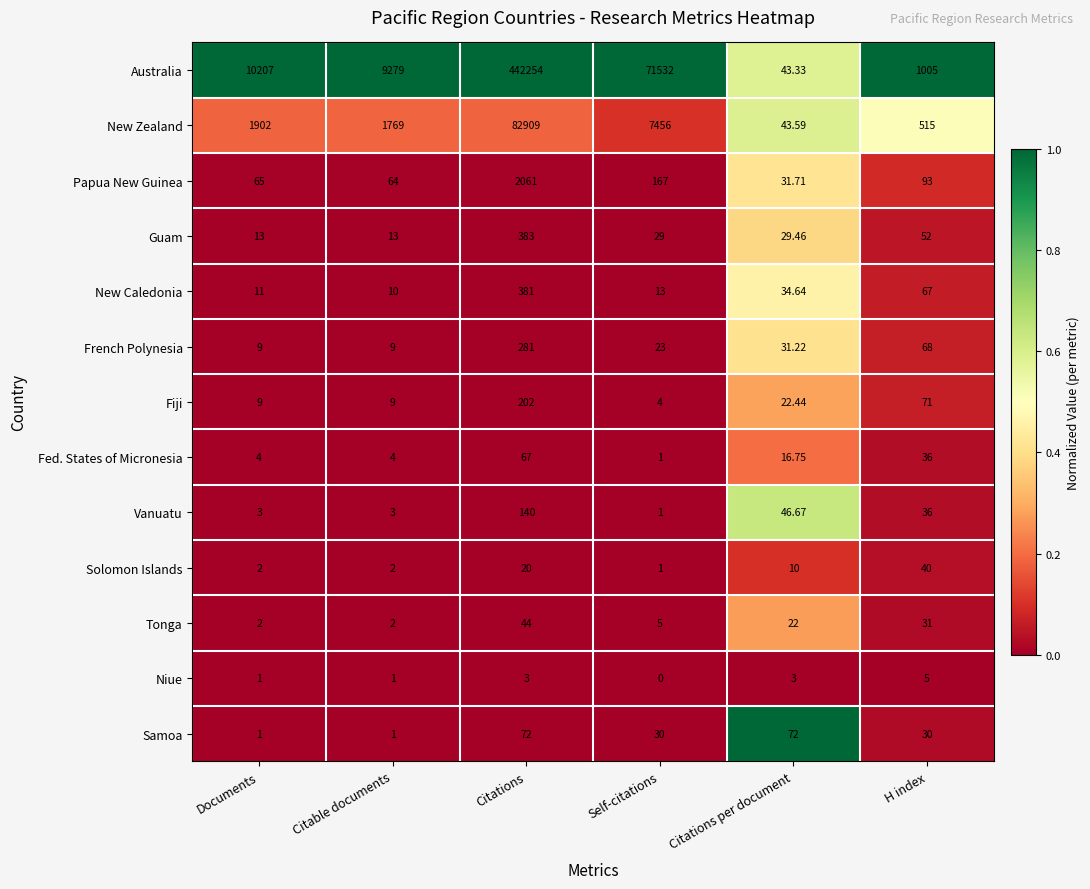

Which series changed the most between Citations per document and H index?

Australia